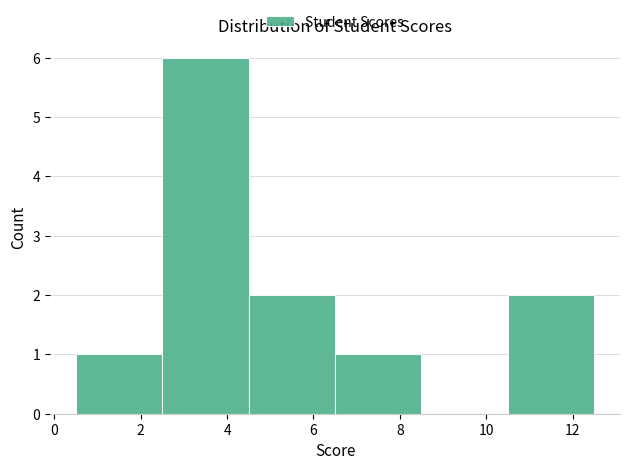

Reading left to right, list every bar in this chart as the range it spans on the x-axis followed by its height. The values are not printed on the chart, so give them approximately, as read against the axis.

0.5 to 2.5: 1
2.5 to 4.5: 6
4.5 to 6.5: 2
6.5 to 8.5: 1
8.5 to 10.5: 0
10.5 to 12.5: 2